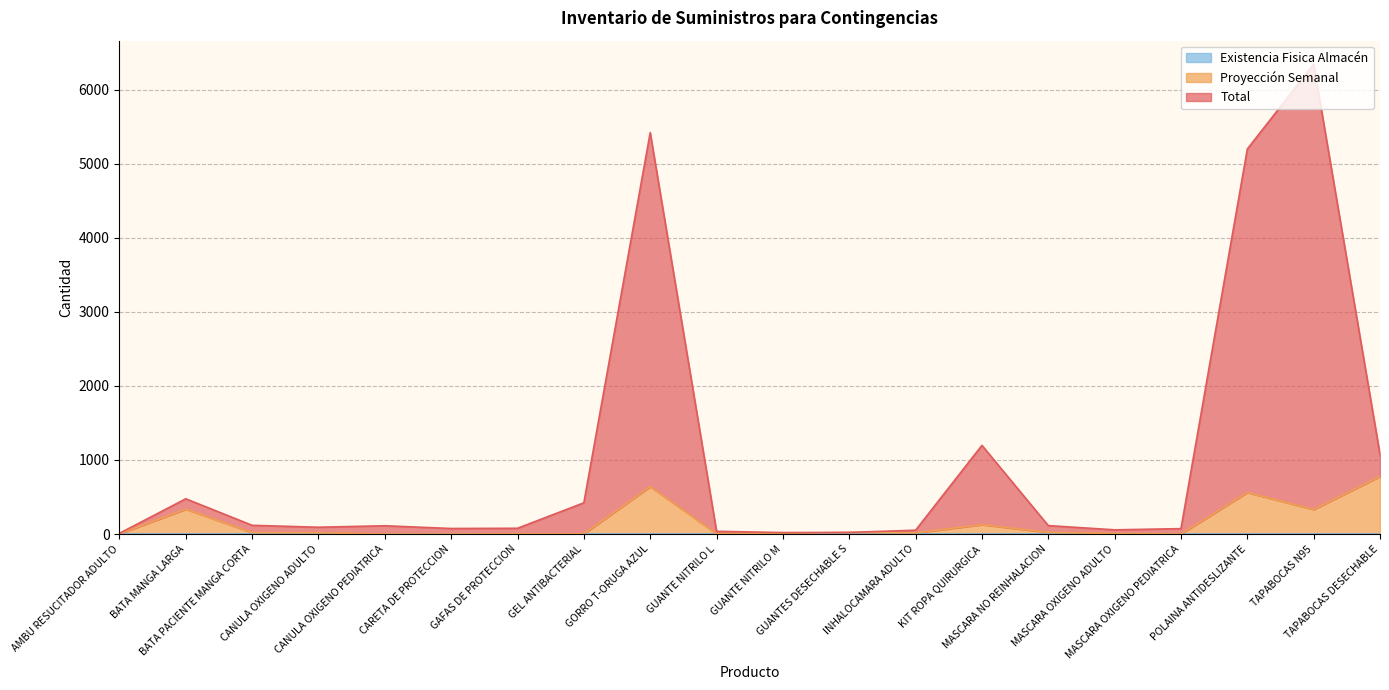

Does the chart have visible grid lines?

Yes